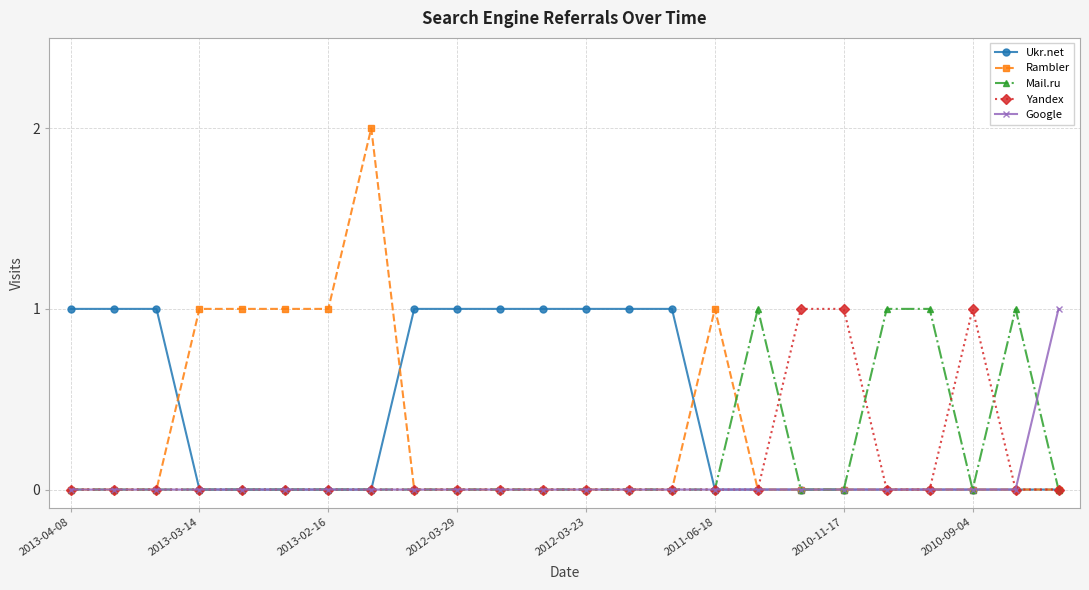

Which series has the largest total across all categories?

Ukr.net